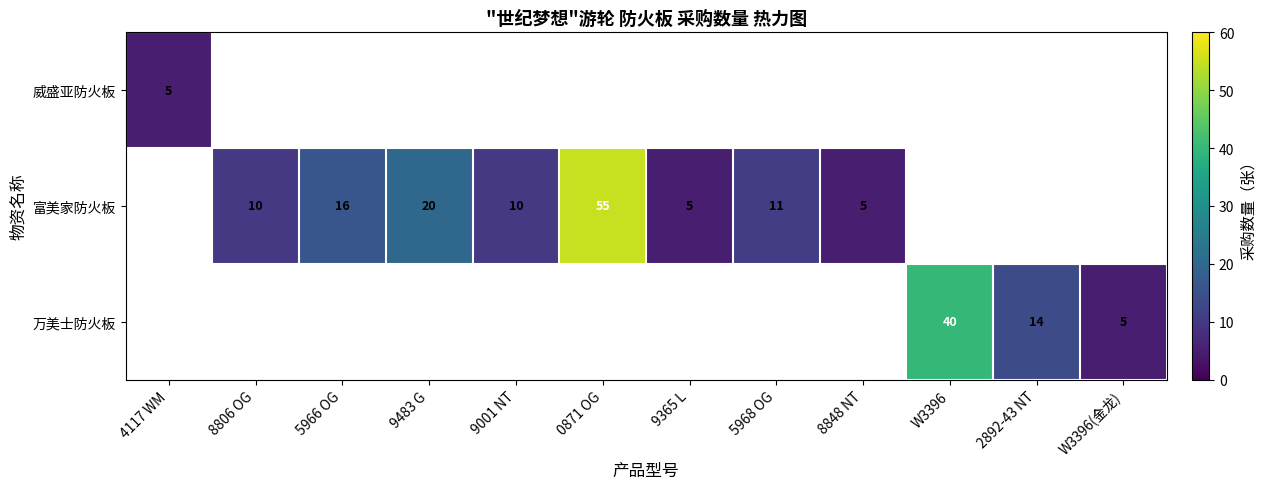

True or false: 富美家防火板 has a value of 11 at 5968 OG.

True